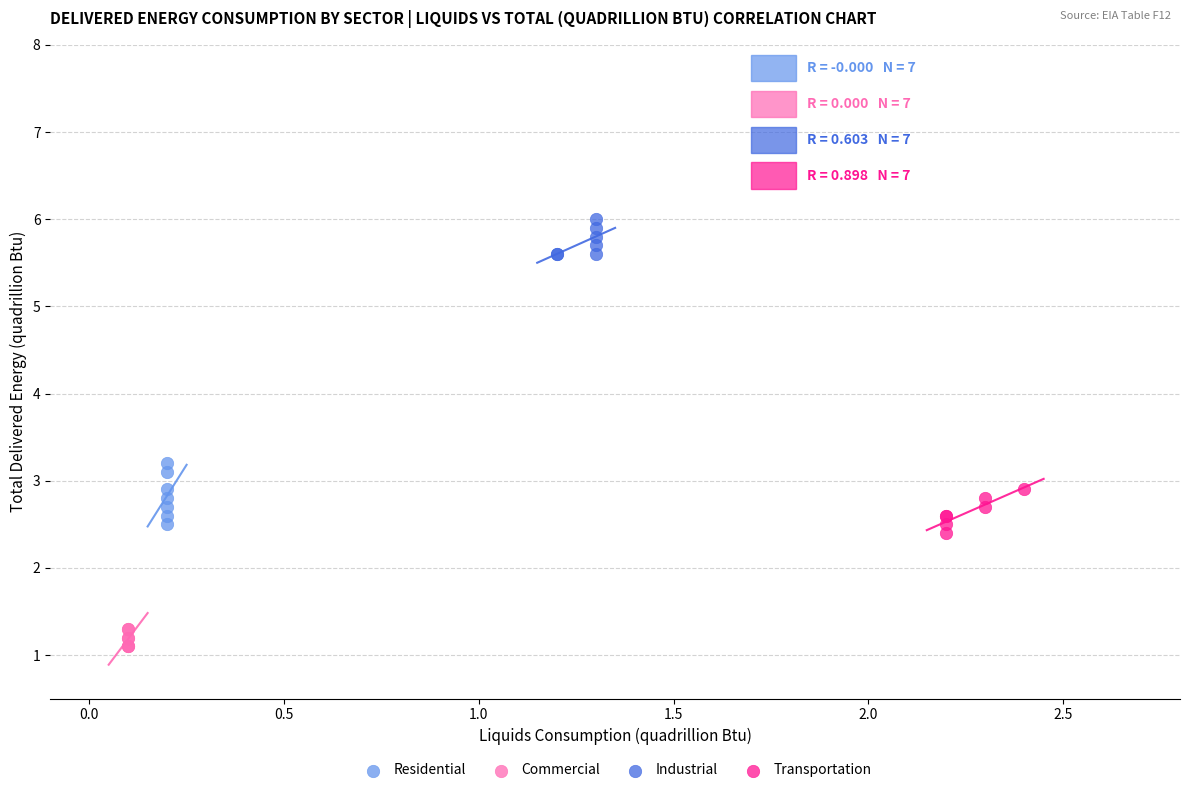

Which series contains the lowest Y value?

Commercial